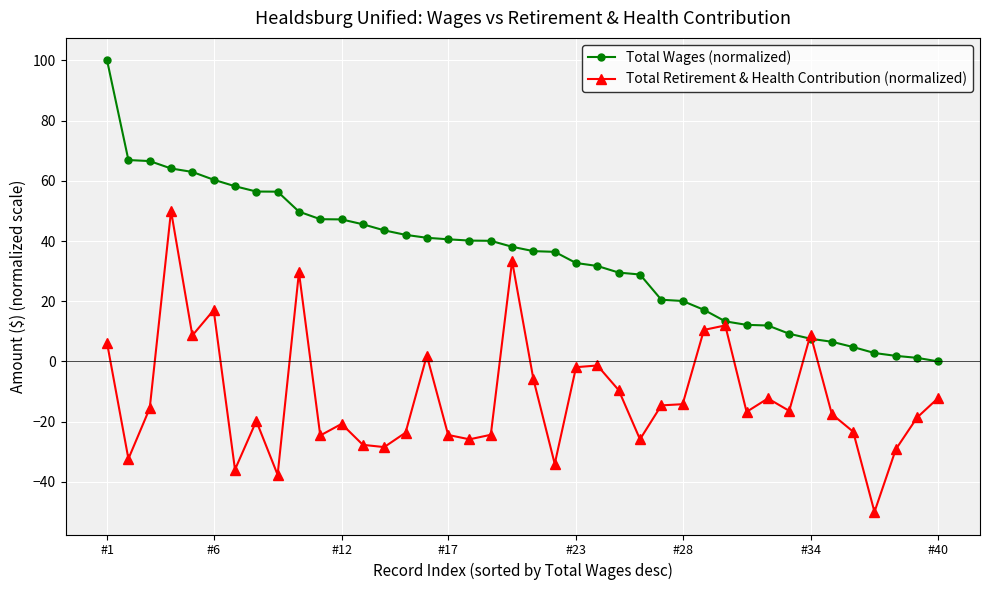

Which series has the largest total across all categories?

Total Wages (normalized)